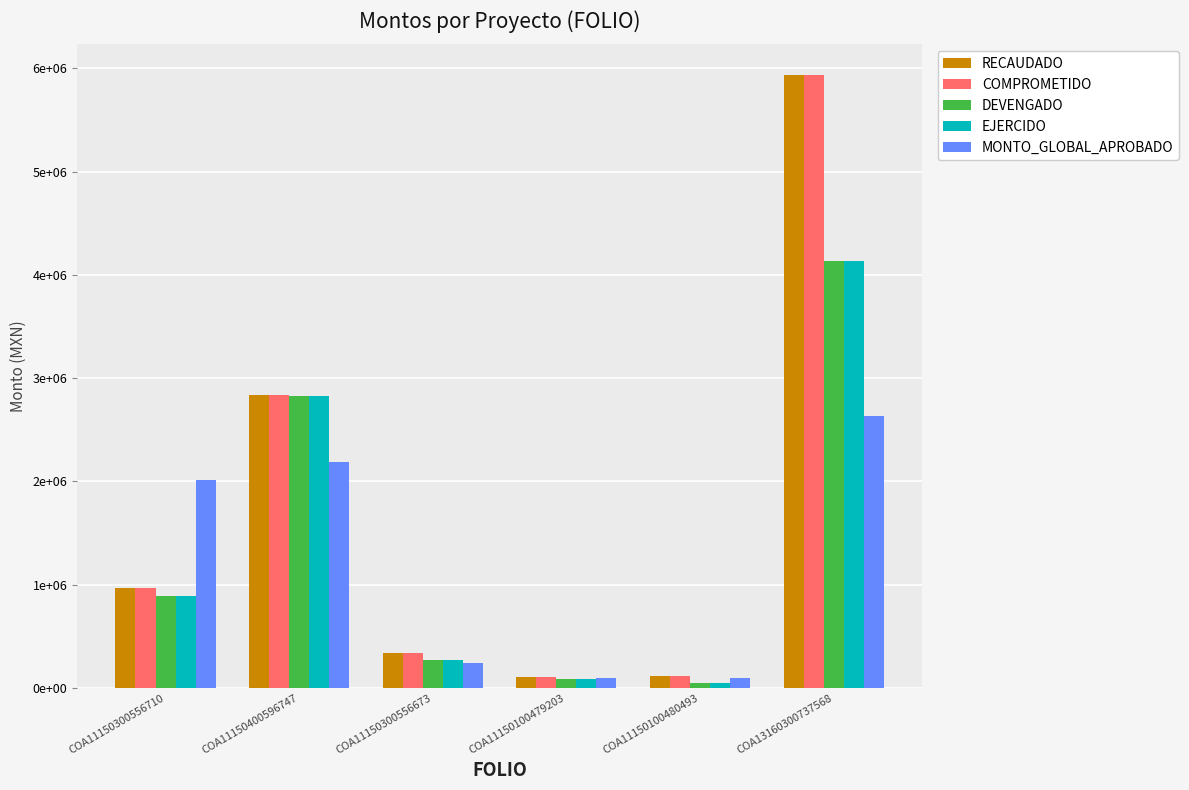

Does the chart contain any negative values?

No